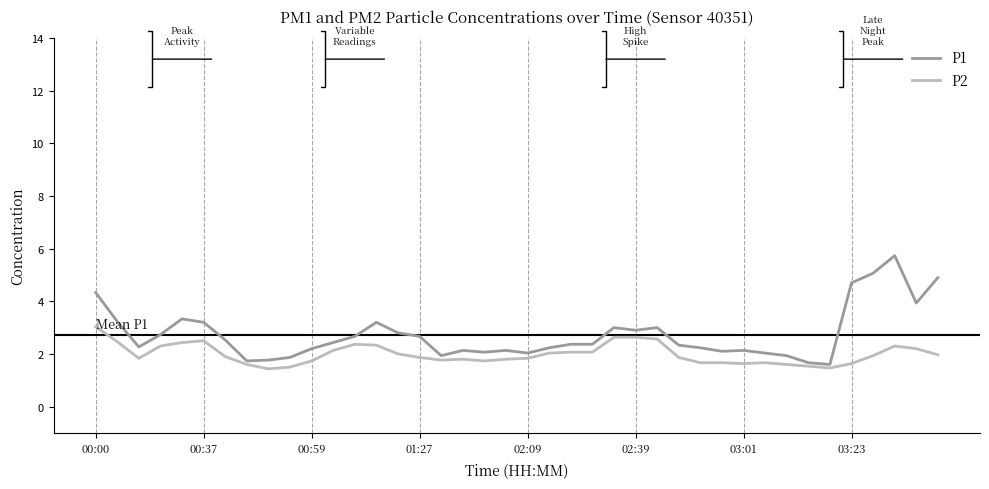

Rank the series by their maximum value, from highest to lowest.

P1, P2